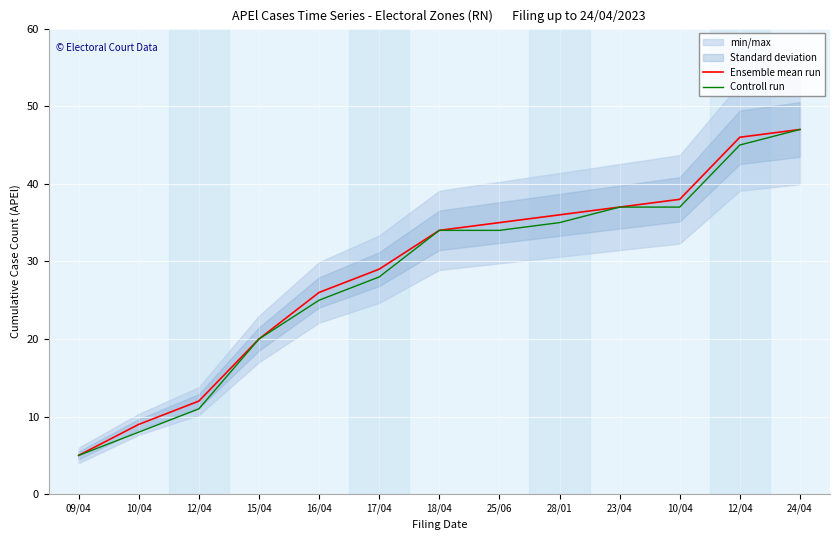

Which series has the largest total across all categories?

Ensemble mean run